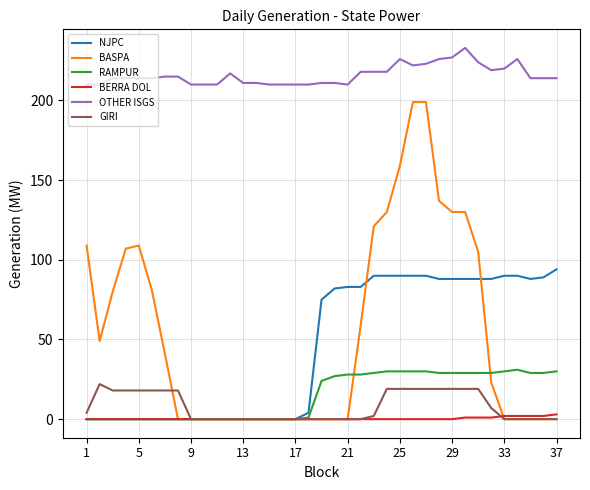

Which series has the largest range (max minus min)?

BASPA